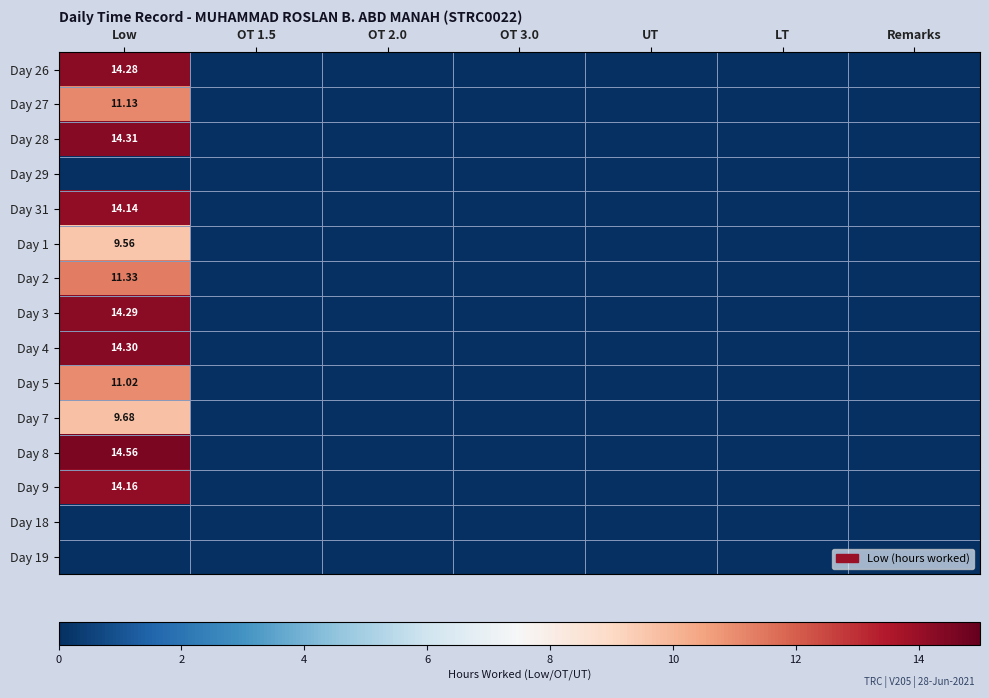

Rank the series by their maximum value, from highest to lowest.

Day 8, Day 28, Day 4, Day 3, Day 26, Day 9, Day 31, Day 2, Day 27, Day 5, Day 7, Day 1, Day 29, Day 18, Day 19